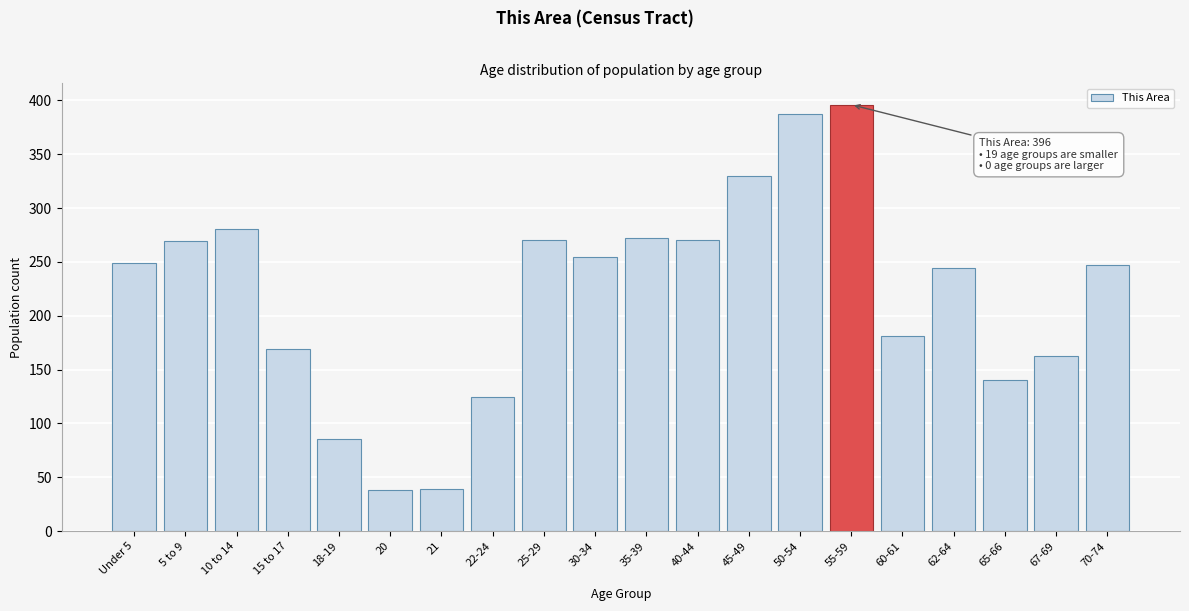

What is the sum of the values at 18-19 and 45-49?

416